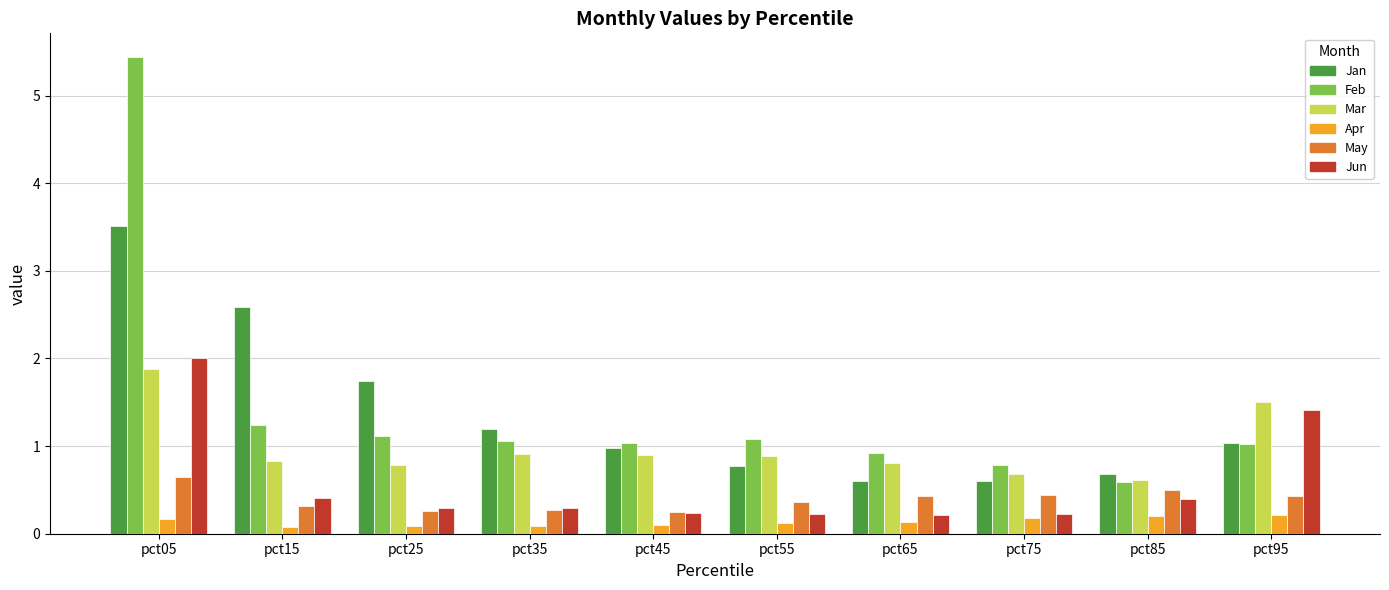

At how many categories does at least one series exceed 3?

1